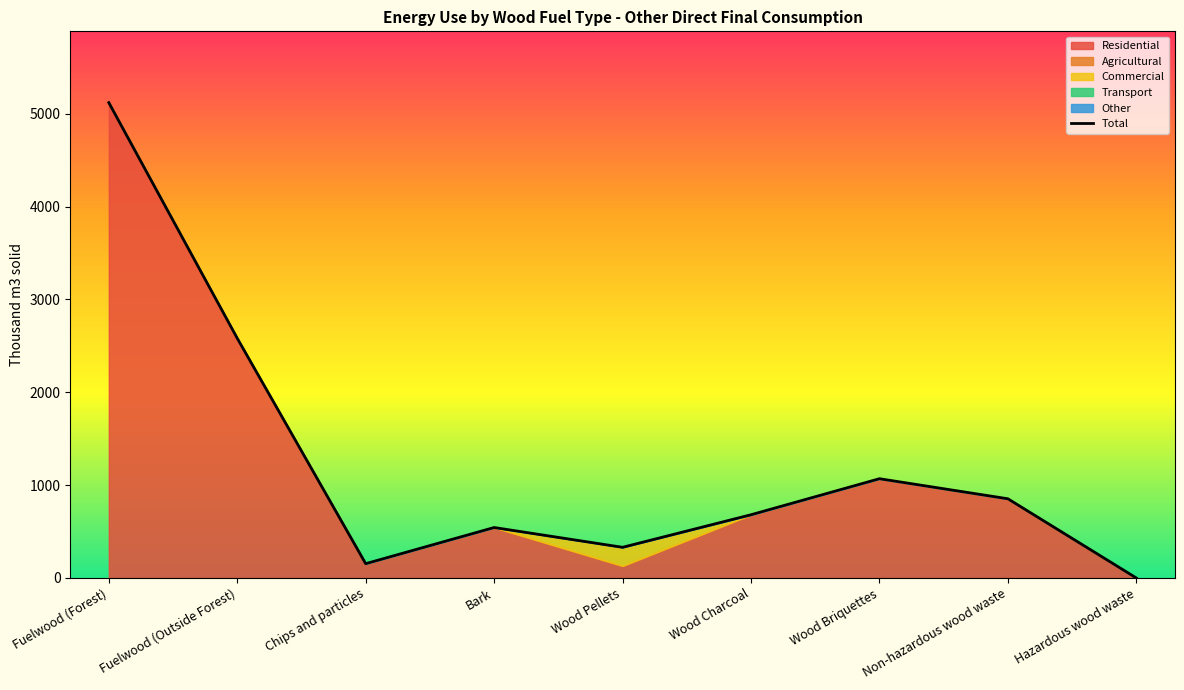

What is the change in value from Fuelwood (Forest) to Wood Briquettes?

-4051.4